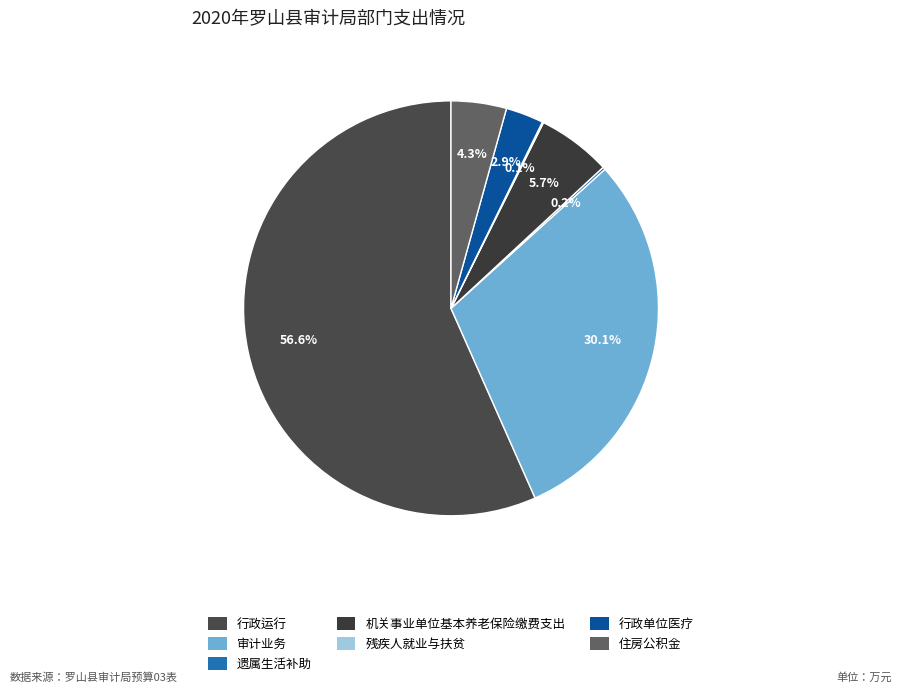

Rank the categories by value from lowest to highest.

残疾人就业与扶贫, 遗属生活补助, 行政单位医疗, 住房公积金, 机关事业单位基本养老保险缴费支出, 审计业务, 行政运行